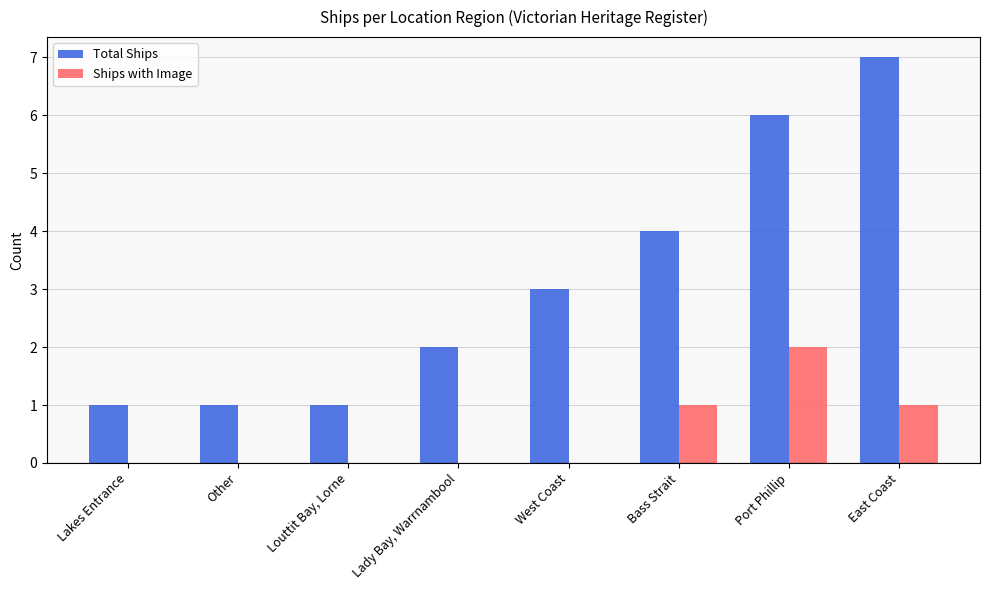

What is the difference between the Total Ships values at Port Phillip and Lady Bay, Warrnambool?

4